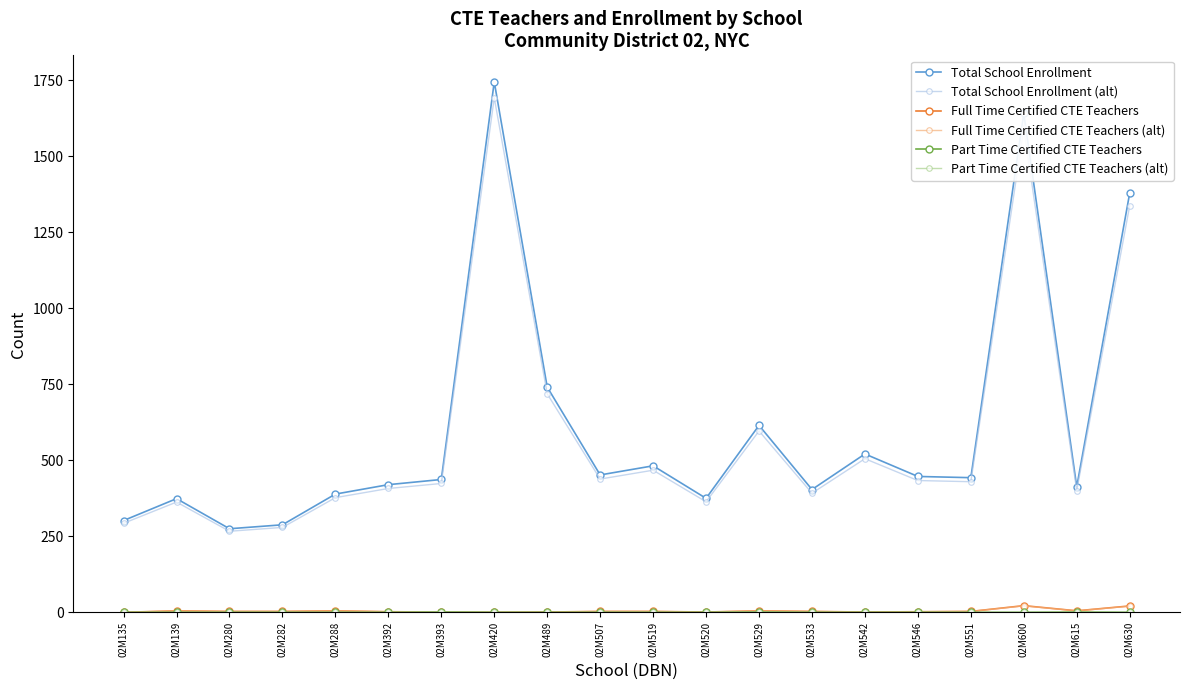

How many data points does each series have?

20